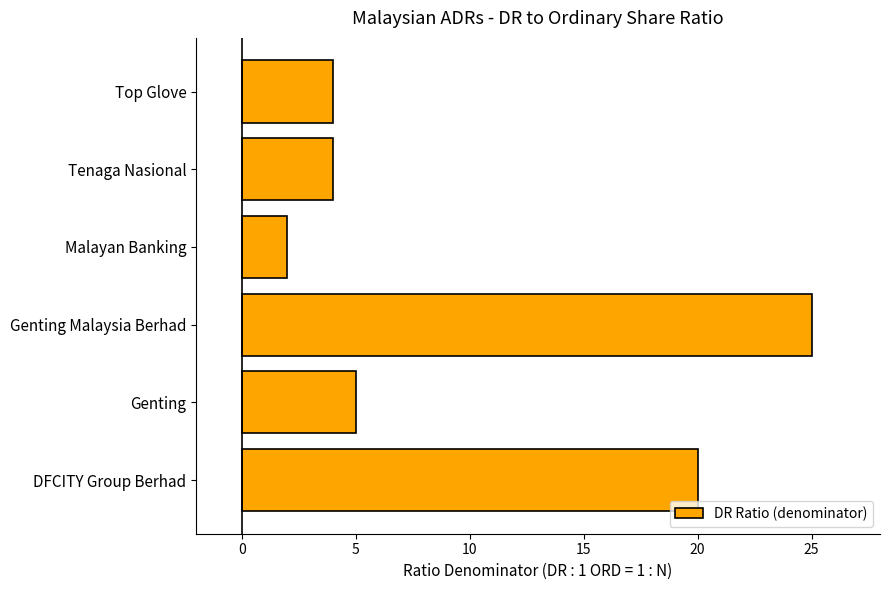

What is the sum of all values?

60